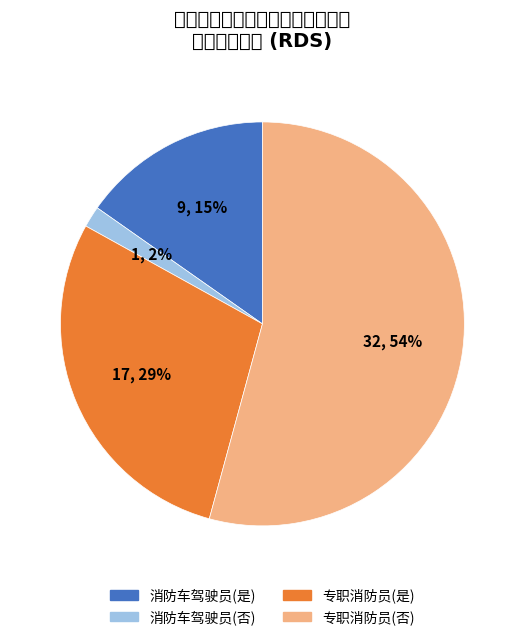

How many slices are in this pie chart?

4